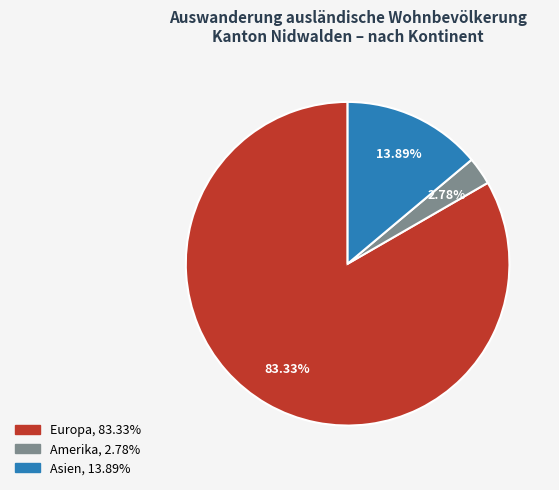

Does any single category account for the majority?

Yes